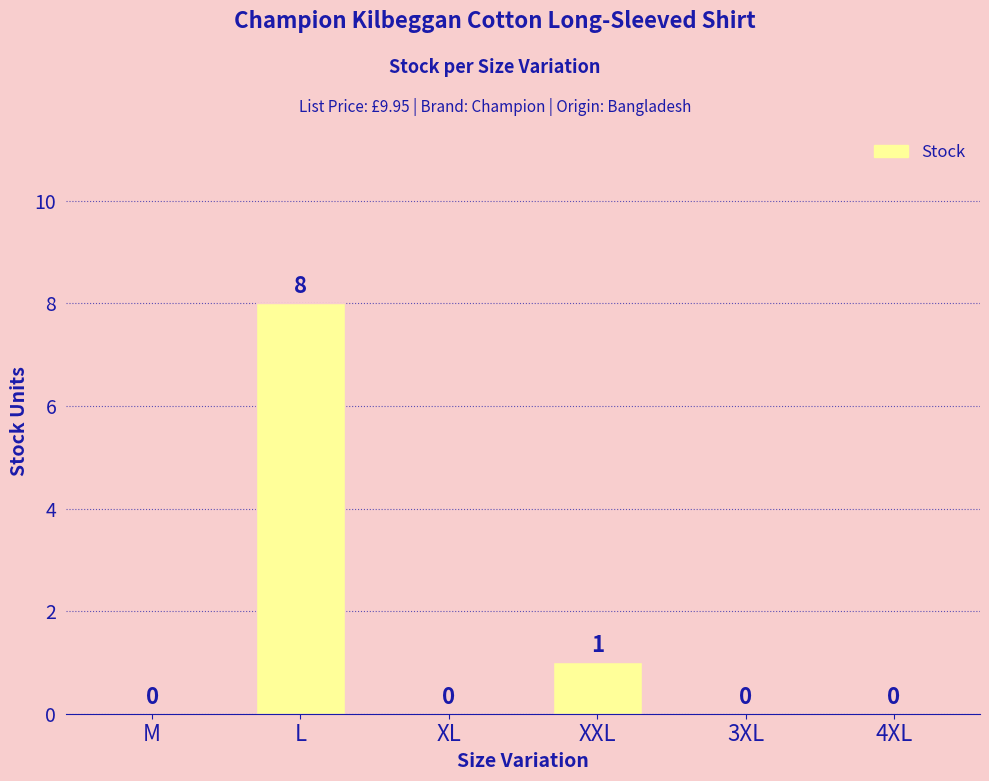

Reading left to right, list all the values displayed in this chart.

0	8	0	1	0	0